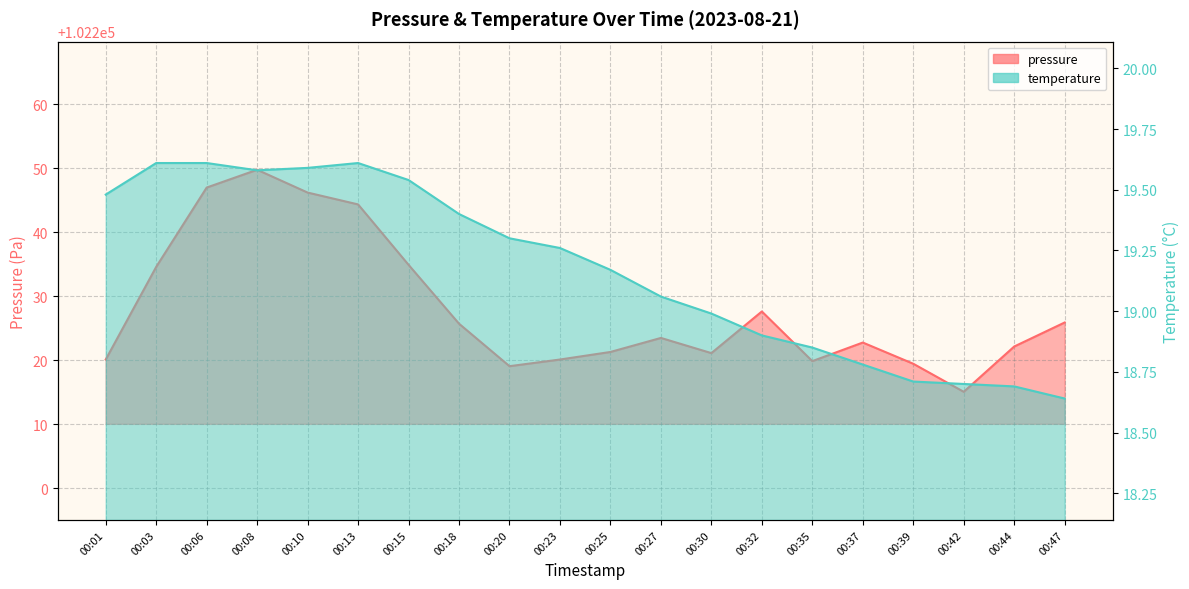

How many data points in pressure are above 102223?

10